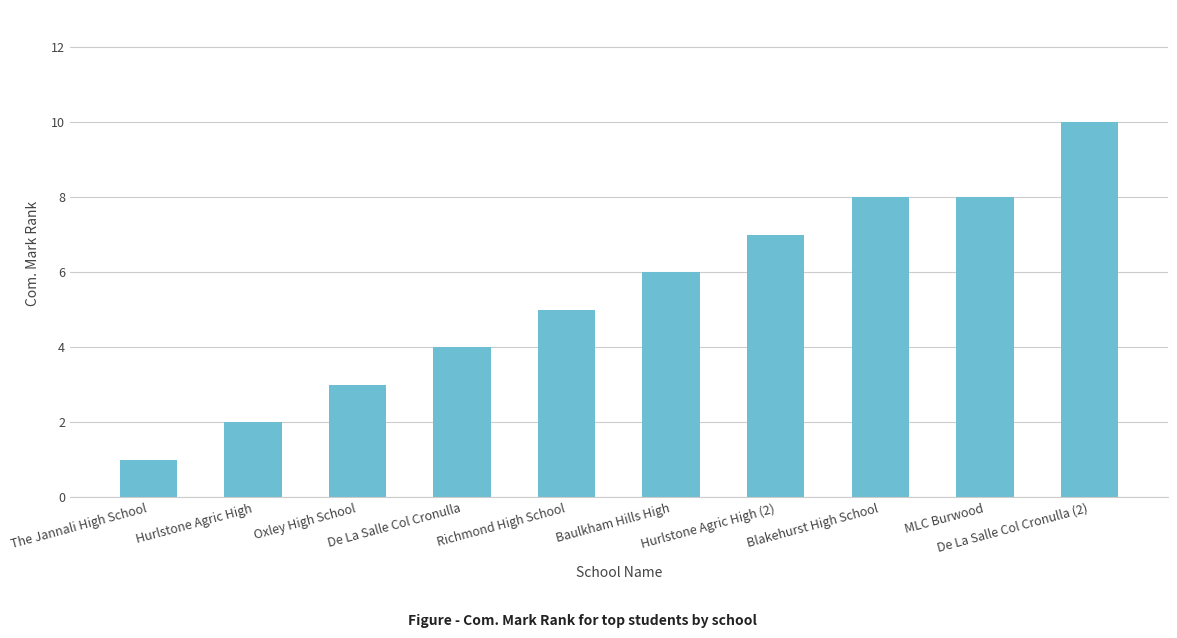

Reading left to right, list all the values displayed in this chart.

1	2	3	4	5	6	7	8	8	10